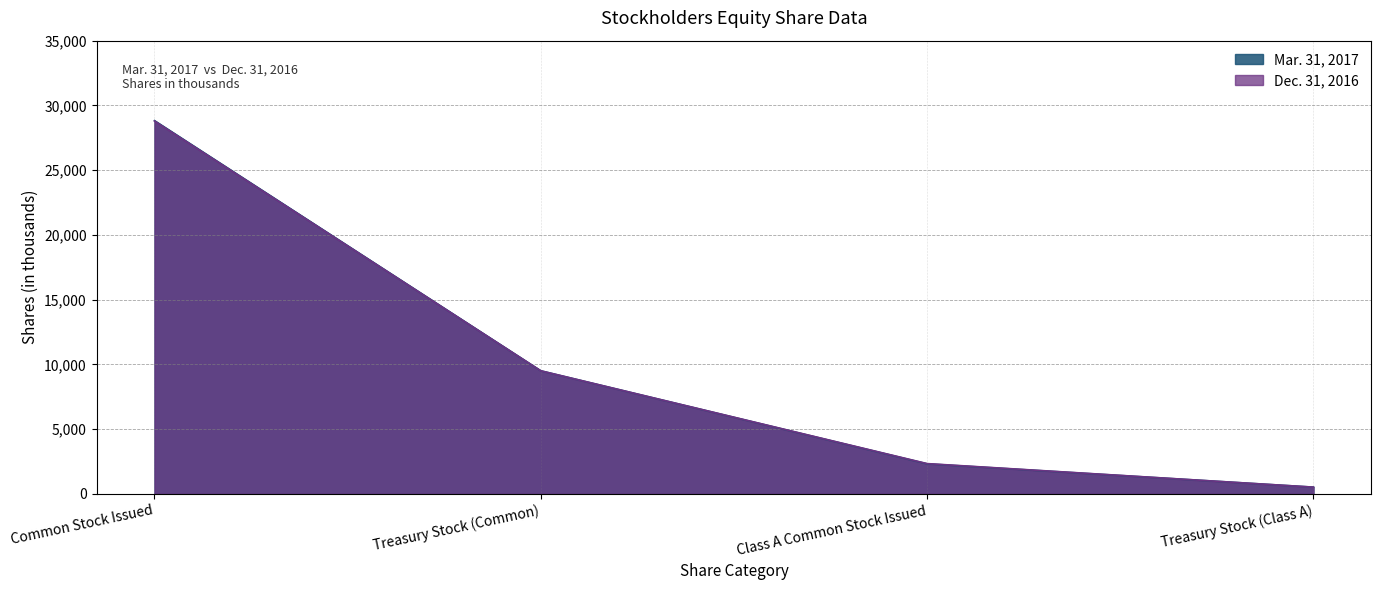

What are all the series names shown in the legend?

Mar. 31, 2017, Dec. 31, 2016